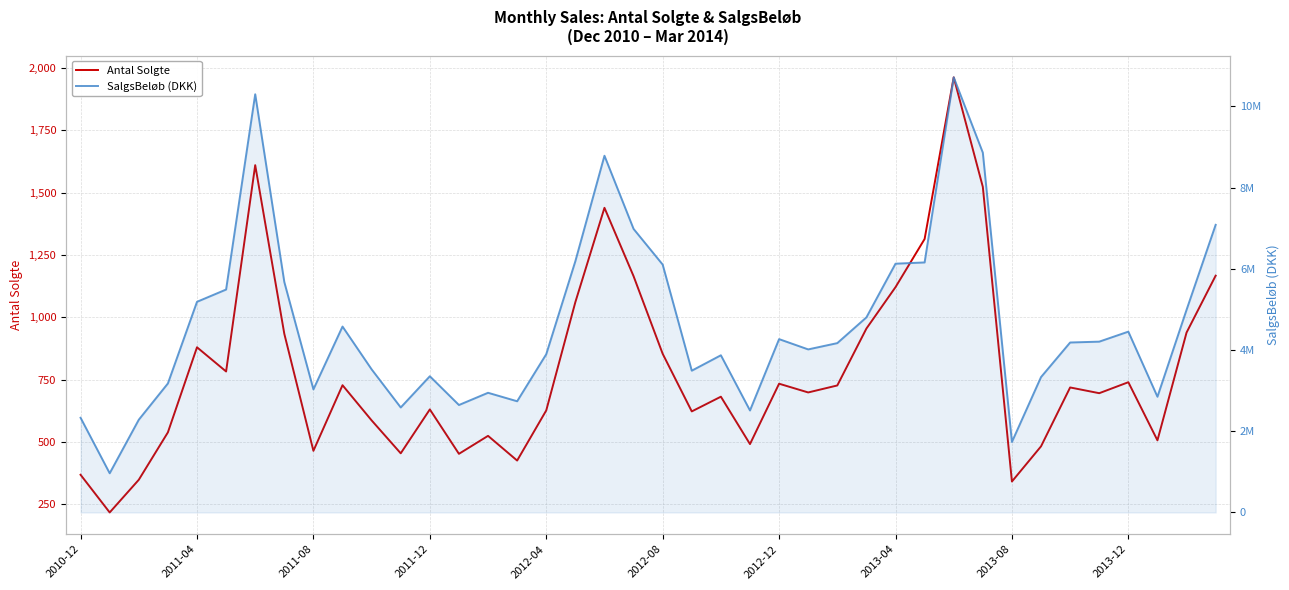

The SalgsBeløb (DKK) series shows 7418074 at 2013-12. True or false?

False